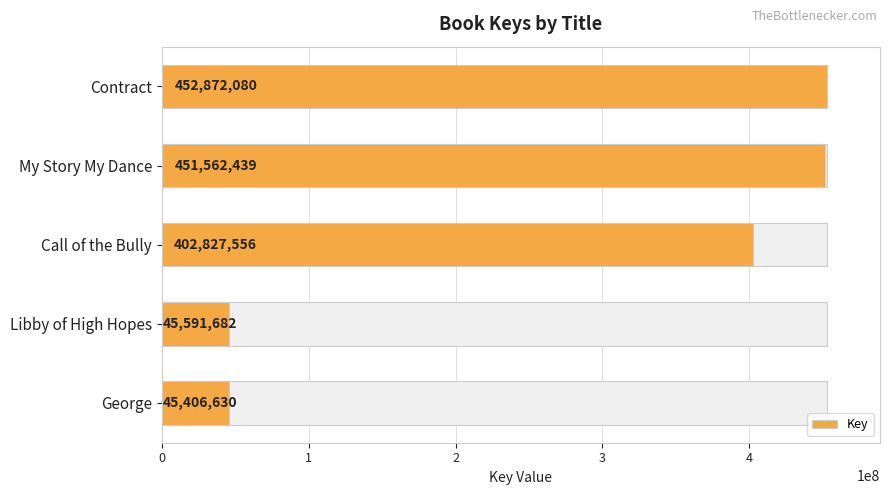

Rank the categories by value from highest to lowest.

Contract, My Story My Dance, Call of the Bully, Libby of High Hopes, George